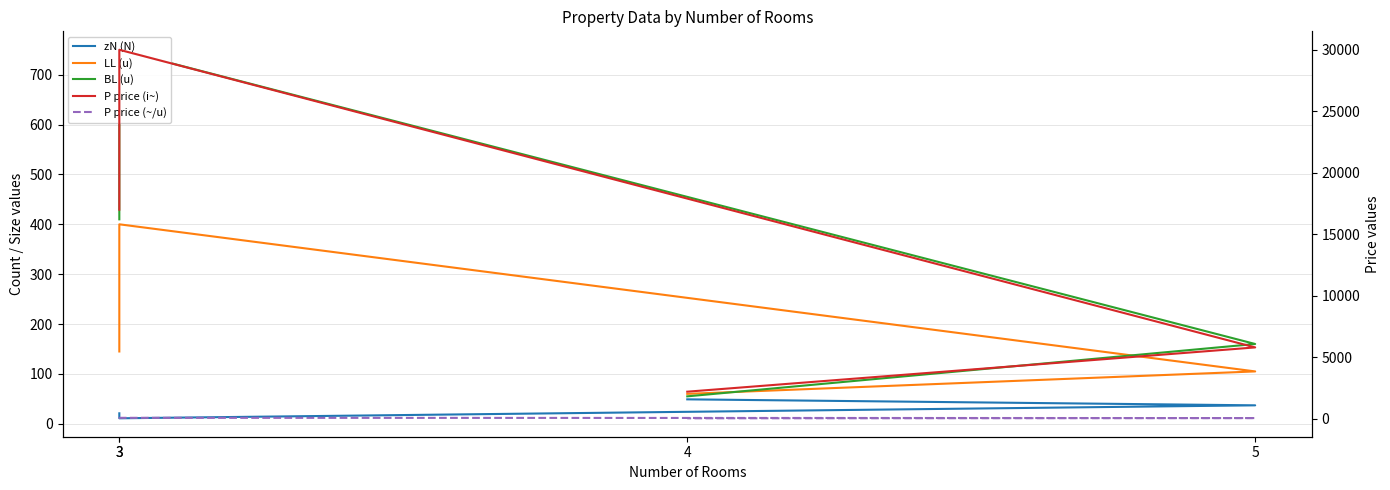

True or false: P price (i~) and zN (N) cross at least once.

False